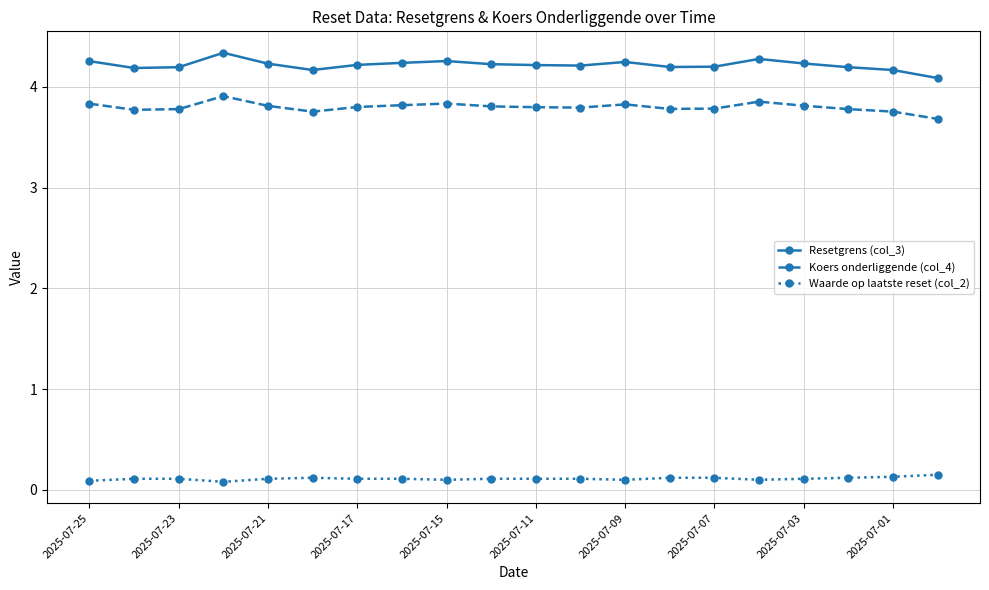

Which series has the largest total across all categories?

Resetgrens (col_3)